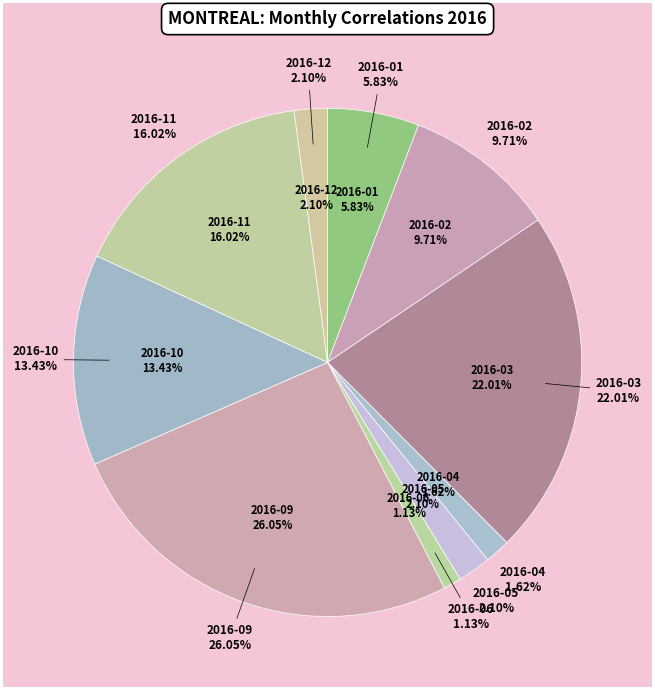

Is it true that 2016-12 is 15% of the pie?

False